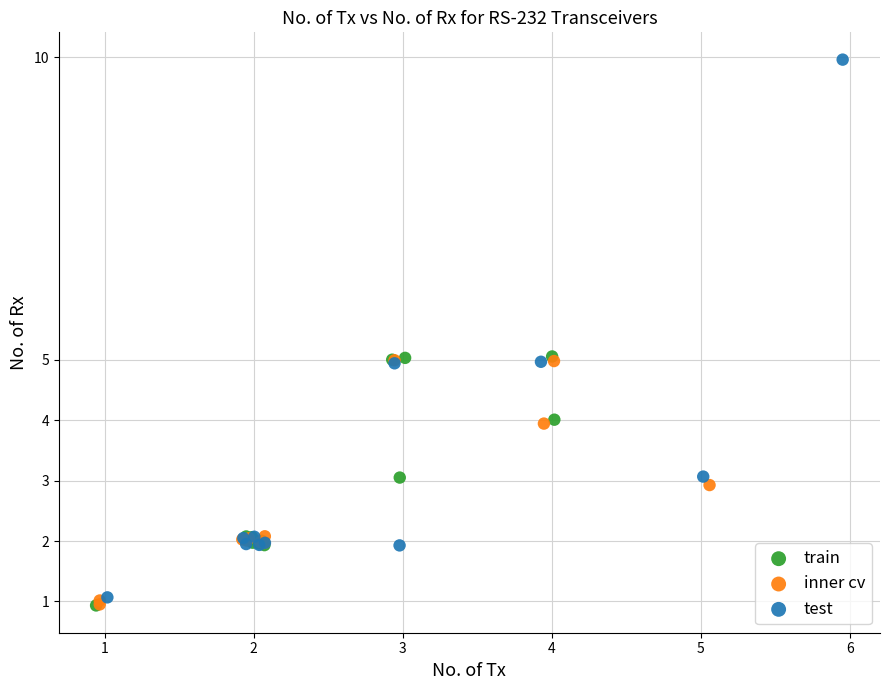

What are all the series names shown in the legend?

train, inner cv, test